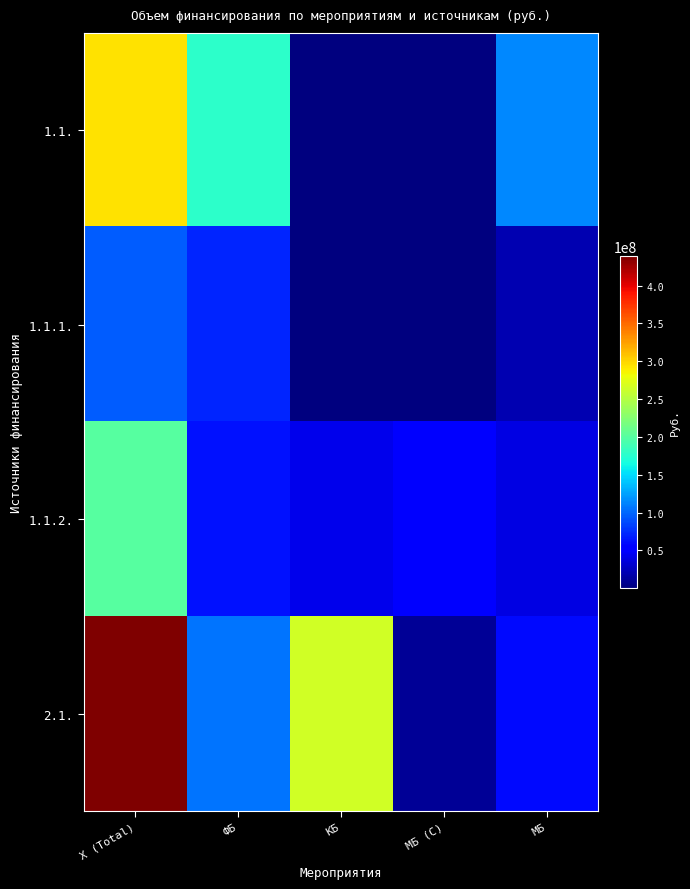

Reading right to left, list all the values displayed in this chart.

1.1.: МБ=114695493.5	МБ (С)=369607.0	КБ=1471035.9	ФБ=178080756.5	Х (Total)=294616892.8
1.1.1.: МБ=20893314.8	МБ (С)=369607.0	КБ=1471035.9	ФБ=72080756.5	Х (Total)=94814714.1
1.1.2.: МБ=39422857.1	МБ (С)=54379321.6	КБ=42866384.6	ФБ=63133615.4	Х (Total)=199802178.7
2.1.: МБ=59214344.1	МБ (С)=9260500.2	КБ=265287582.3	ФБ=105382544.9	Х (Total)=439144971.5